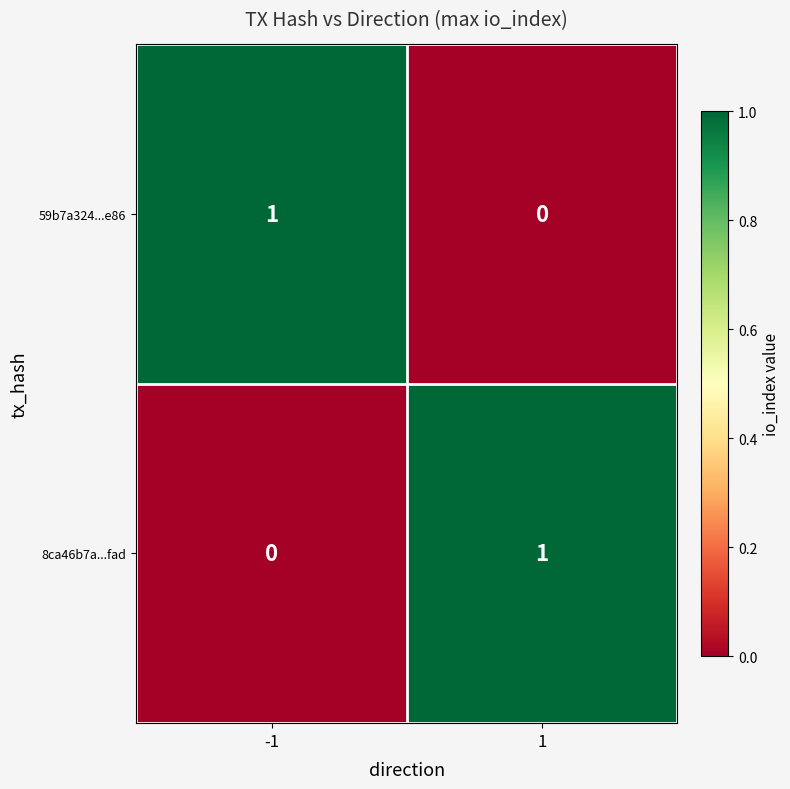

How many categories are shown in the chart?

2